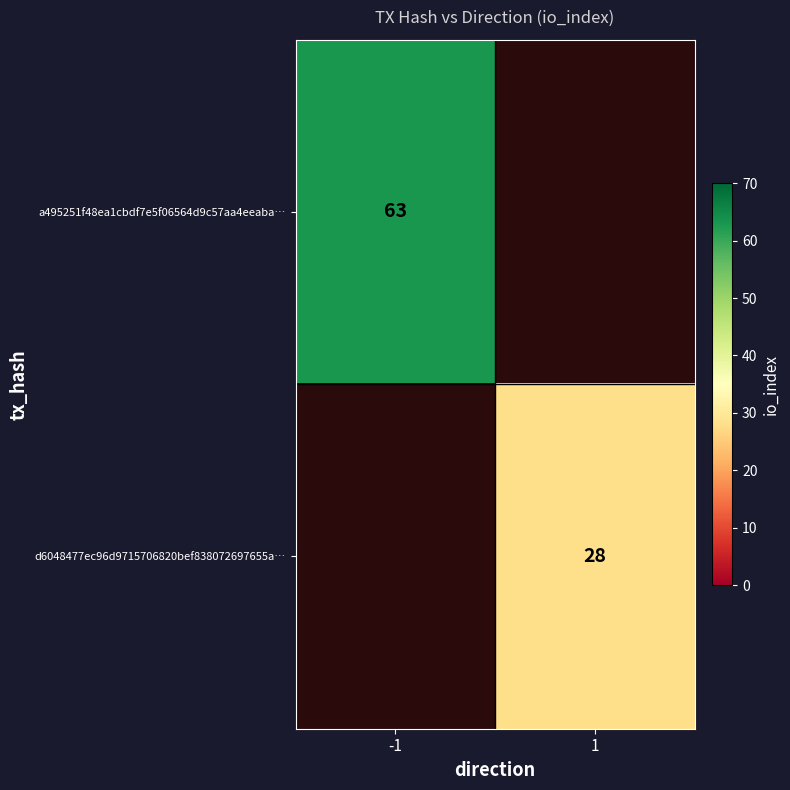

The value of d6048477ec96d9715706820bef838072697655a… at 1 is 28. True or false?

True